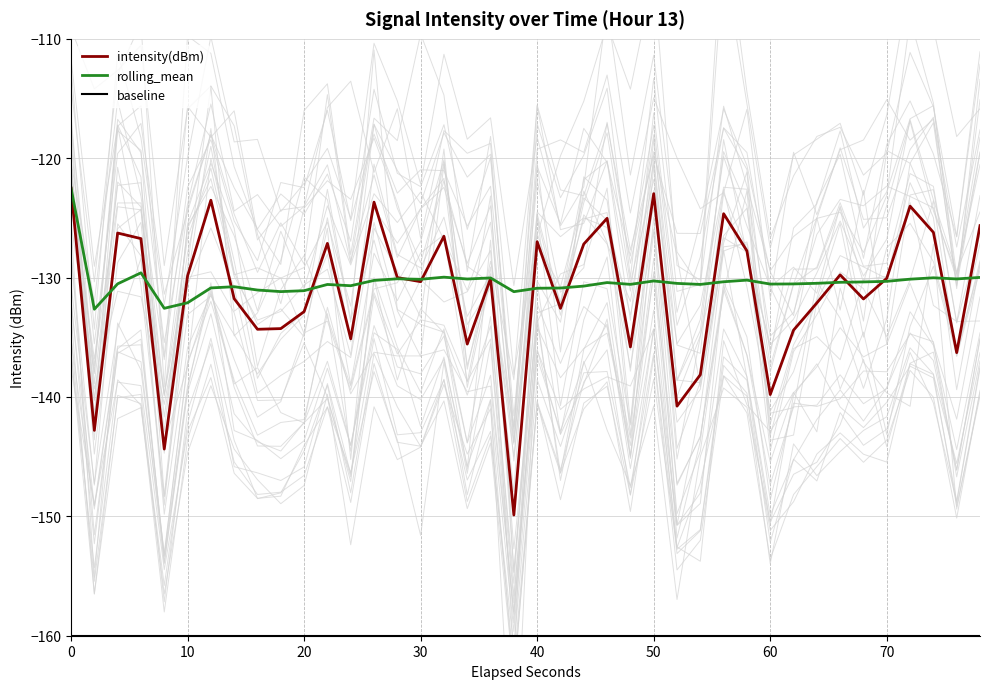

True or false: rolling_mean has a value of -130.9 at 40.

True